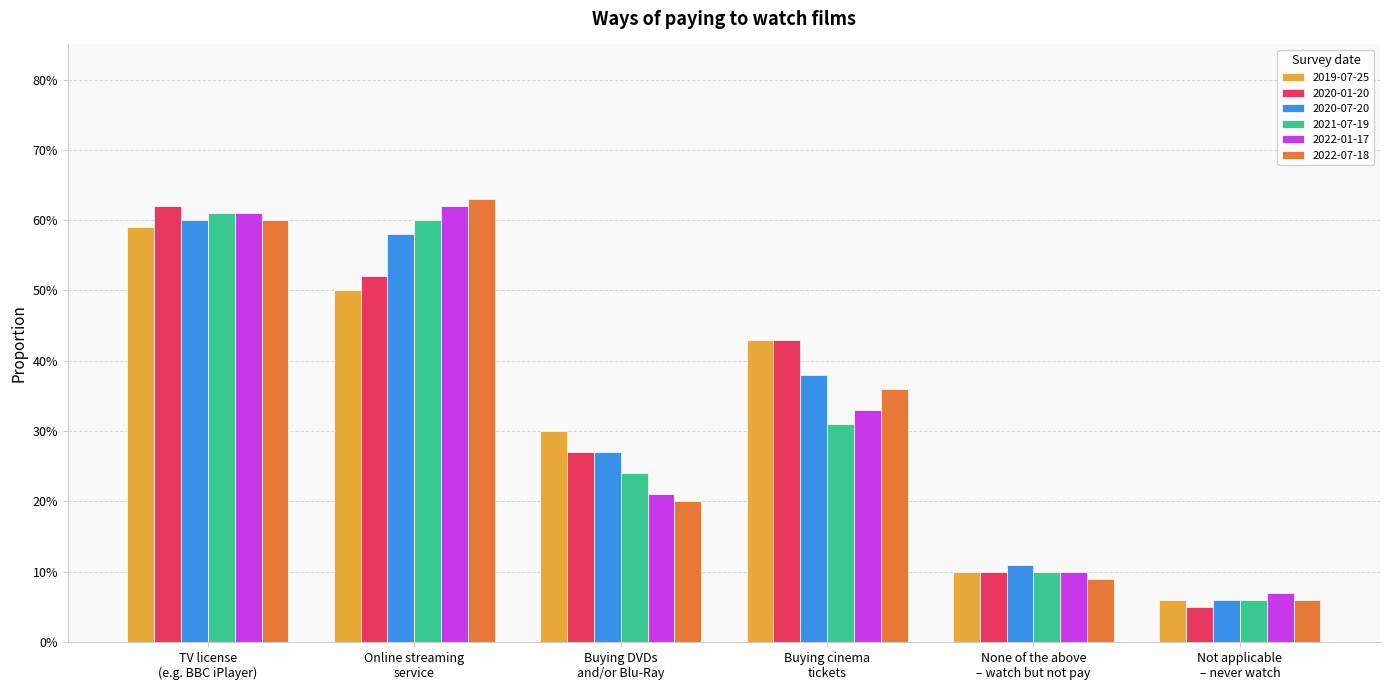

What is the value of the 2022-07-18 bar at the 6th from the left?

0.1